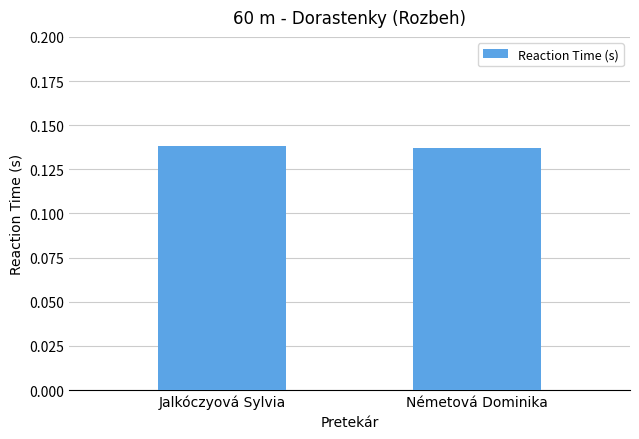

What position from the left is Jalkóczyová Sylvia?

1